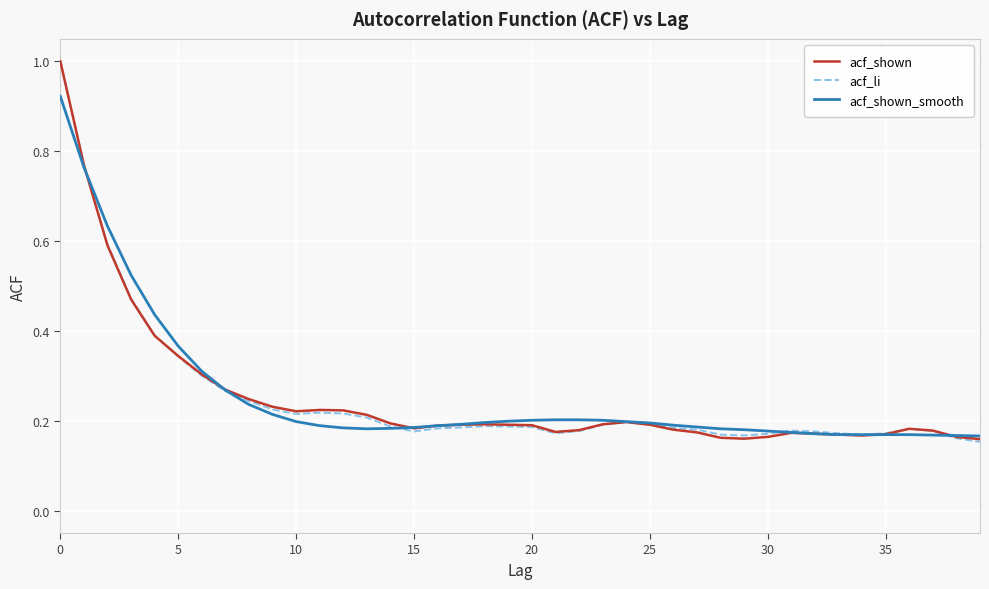

Count the acf_li values in the range 0 to 1.

40